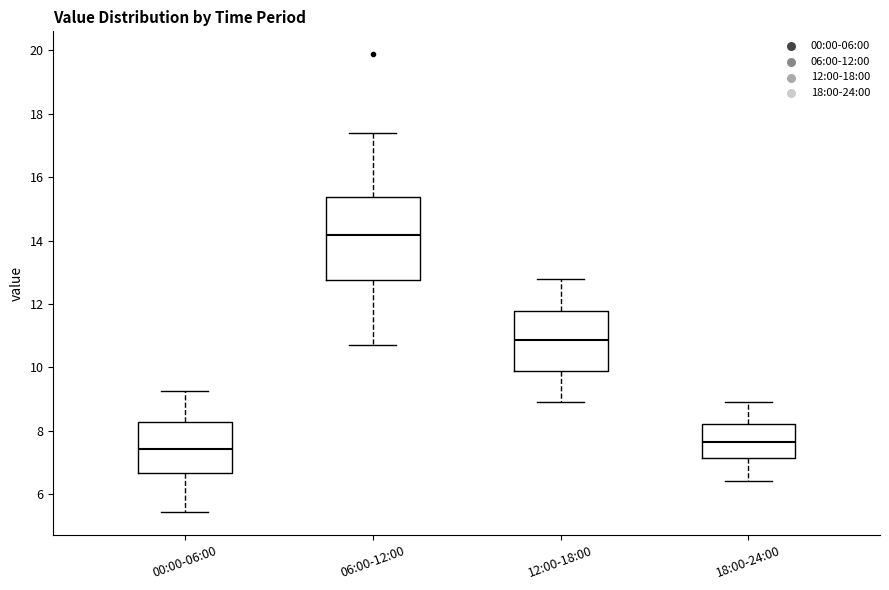

Reading left to right, read every box against the y-axis: the position of its median line, the range the box covers, and the ends of its whiskers. The values are not printed on the chart, so give them approximately, as read against the axis.

00:00-06:00: median 7.4, box 6.6 to 8.2, whiskers 5.4 to 9.2
06:00-12:00: median 14.2, box 12.8 to 15.4, whiskers 10.8 to 17.4
12:00-18:00: median 10.8, box 9.8 to 11.8, whiskers 9.0 to 12.8
18:00-24:00: median 7.6, box 7.2 to 8.2, whiskers 6.4 to 9.0